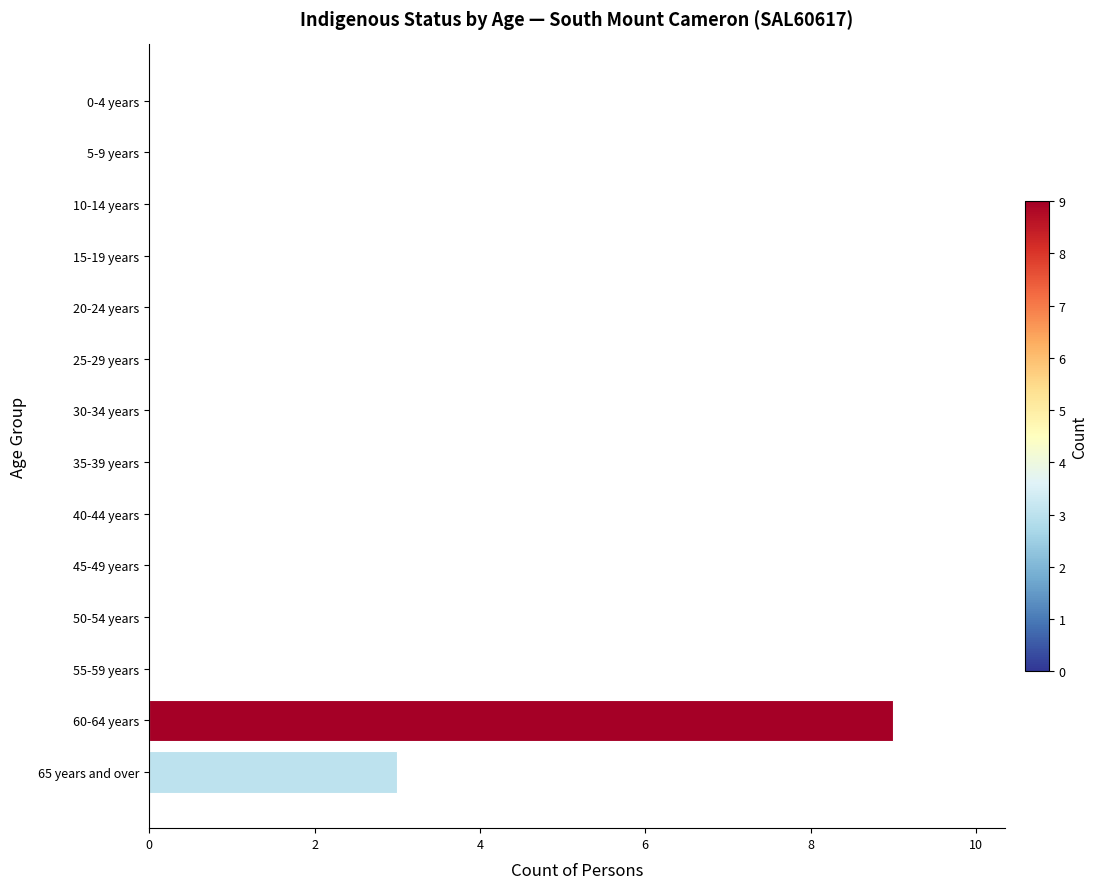

Are the bars horizontal?

Yes